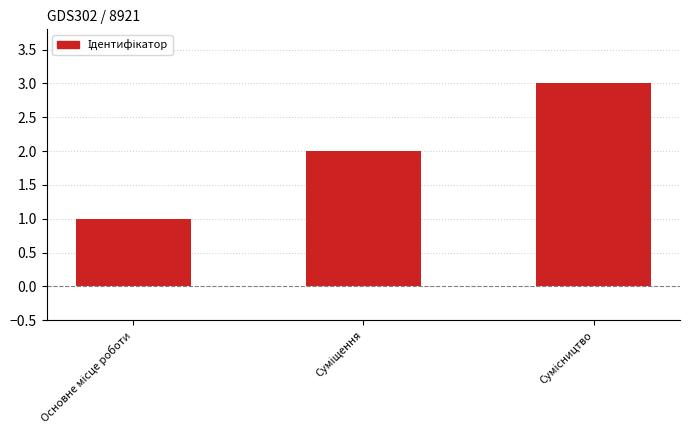

What is the maximum value shown in the chart?

3